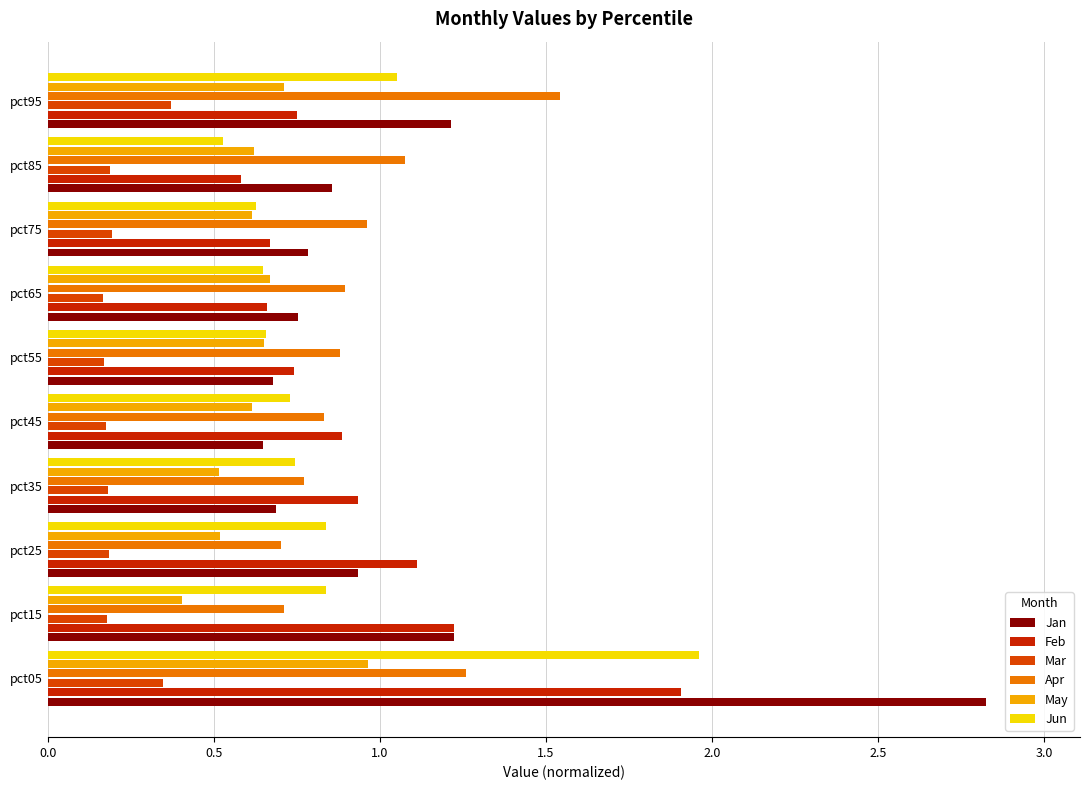

Count the number of data series in this chart.

6